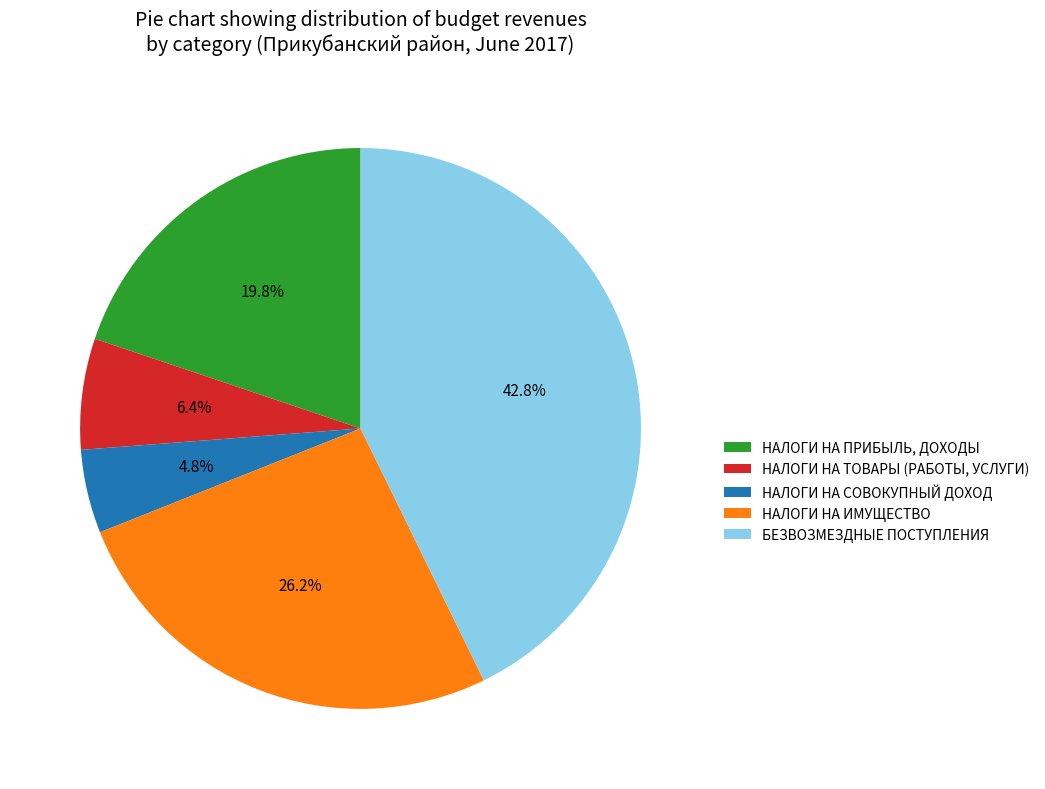

Do НАЛОГИ НА СОВОКУПНЫЙ ДОХОД and НАЛОГИ НА ИМУЩЕСТВО together represent more than half of the pie?

No